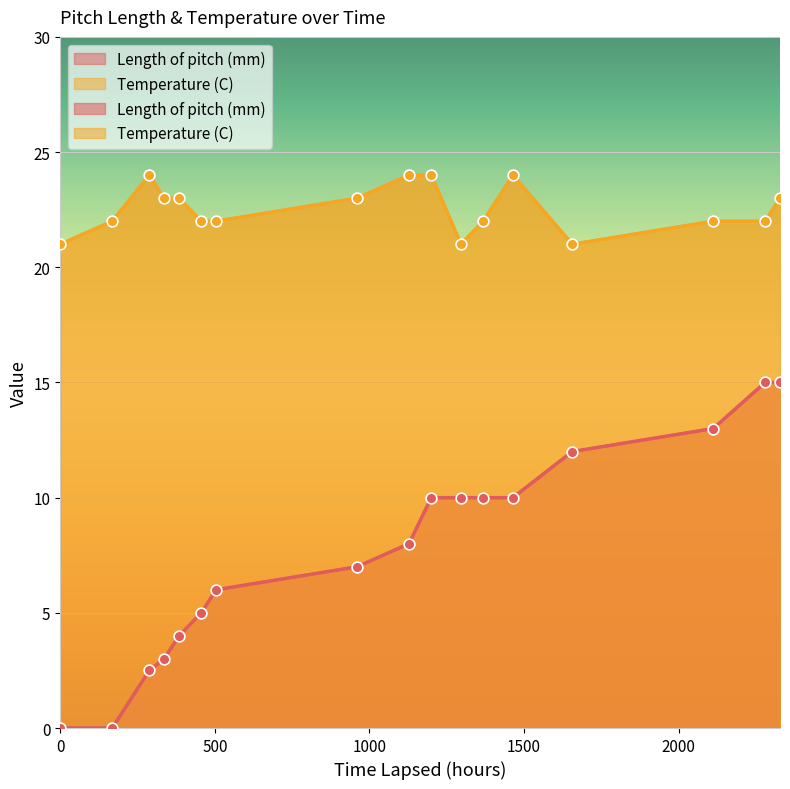

Which series has the largest total across all categories?

Temperature (C)